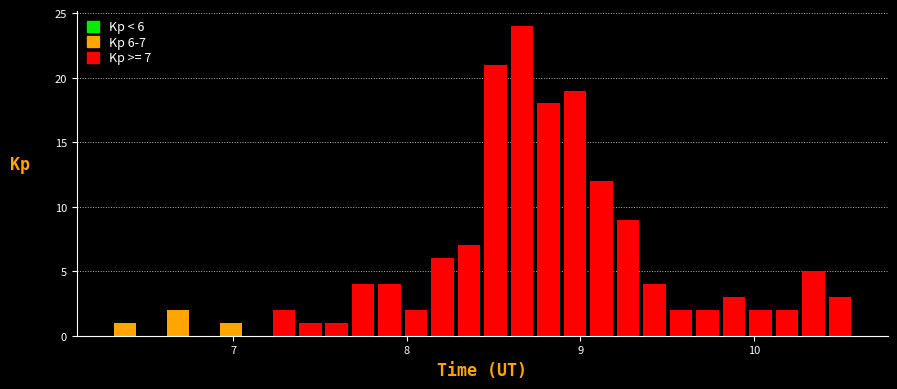

Around what value on the x-axis is the tallest bar? Give the approximate position of its centre, as read against the axis.

8.7